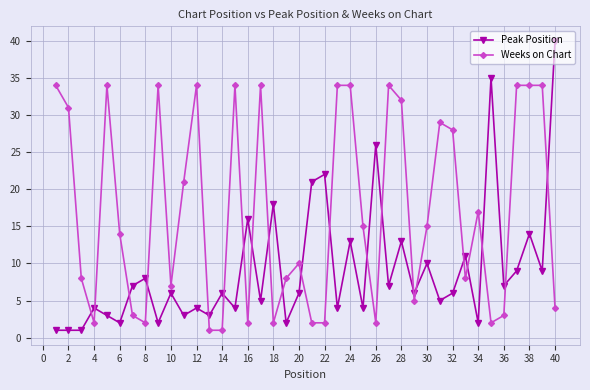

Rank the series by their maximum value, from highest to lowest.

Peak Position, Weeks on Chart